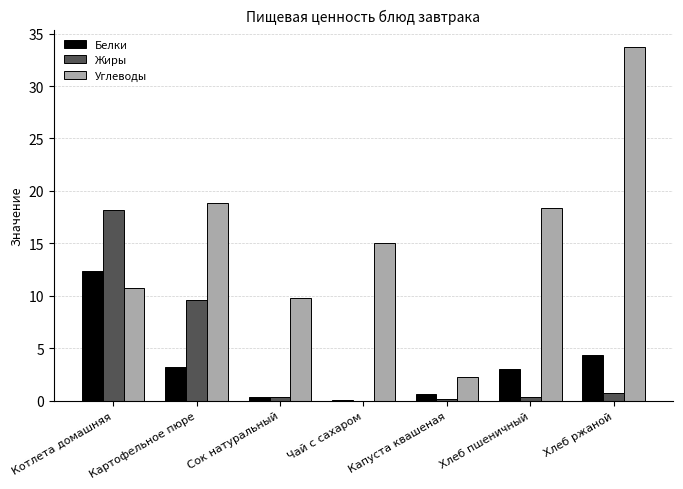

The value of Углеводы at Хлеб ржаной is 50.6. True or false?

False